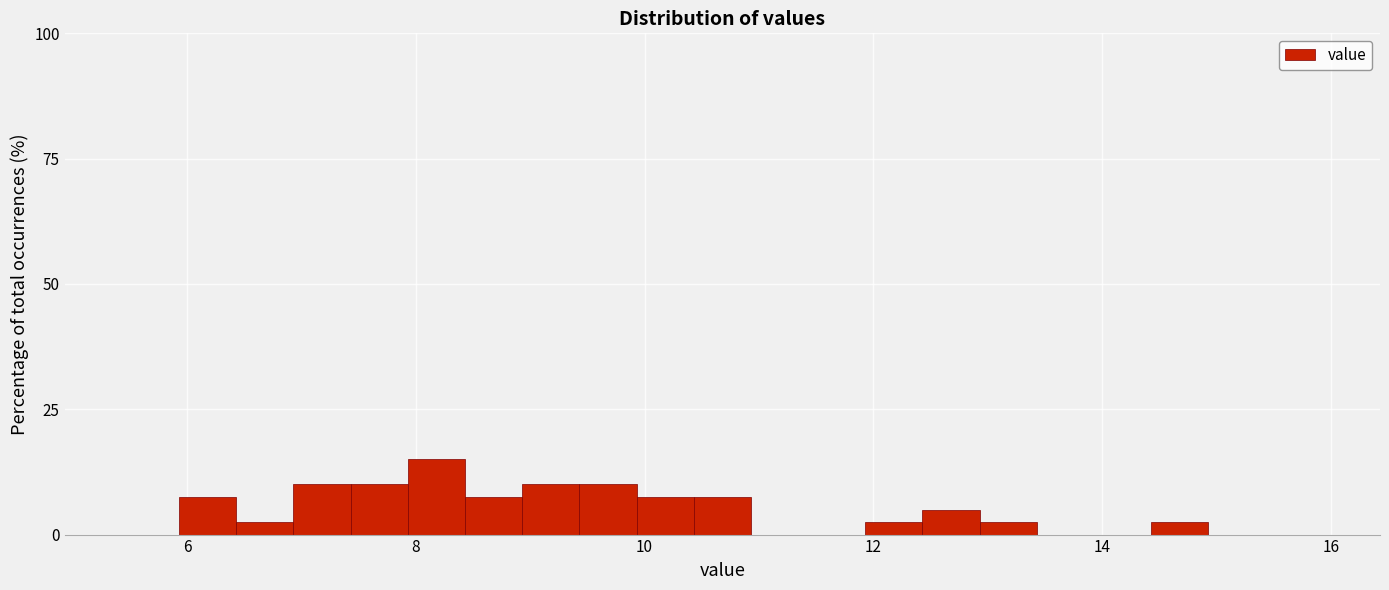

Around what value on the x-axis is the tallest bar? Give the approximate position of its centre, as read against the axis.

8.2